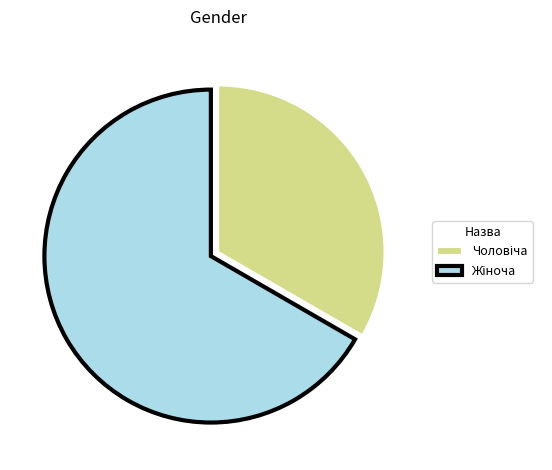

Is there any slice that represents more than half of the pie?

Yes